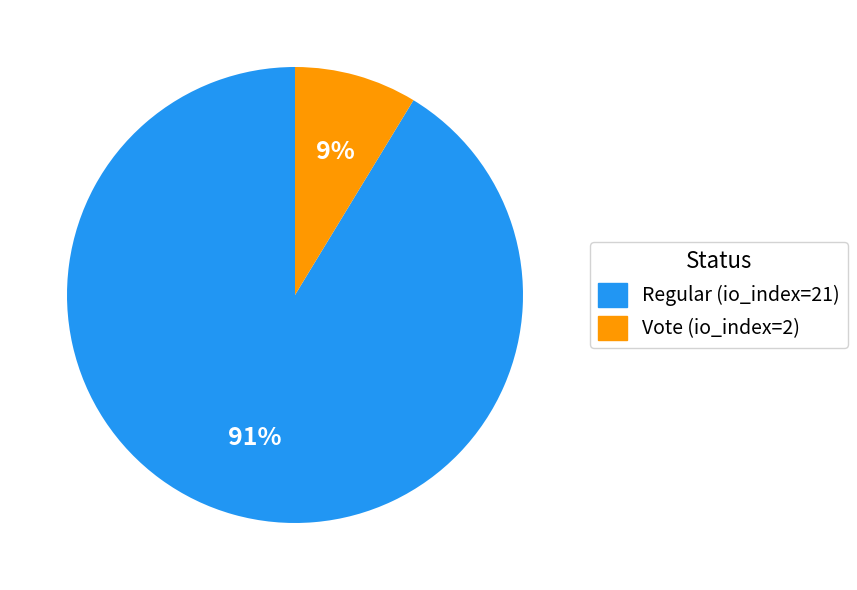

To the nearest percent, what is the combined percentage of Regular (io_index=21) and Vote (io_index=2)?

100%